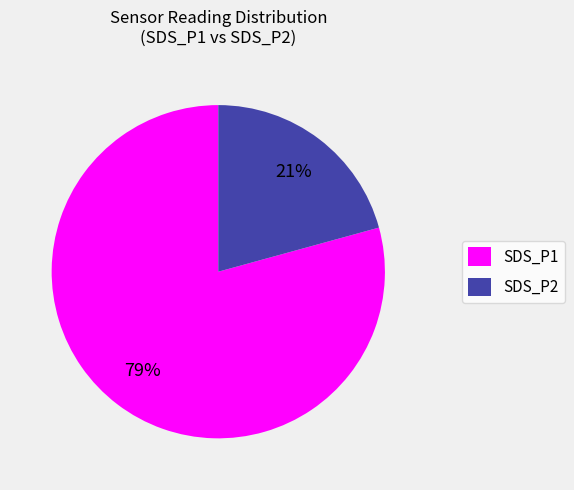

To the nearest percent, what portion does SDS_P1 represent?

79%